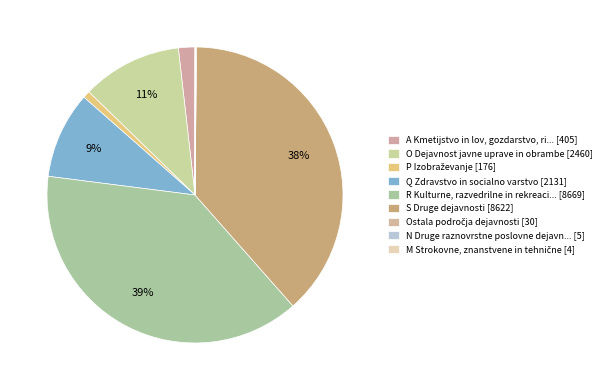

Count the number of slices in the pie.

9